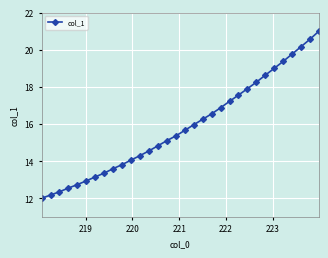

What is the sum of all values?

507.6